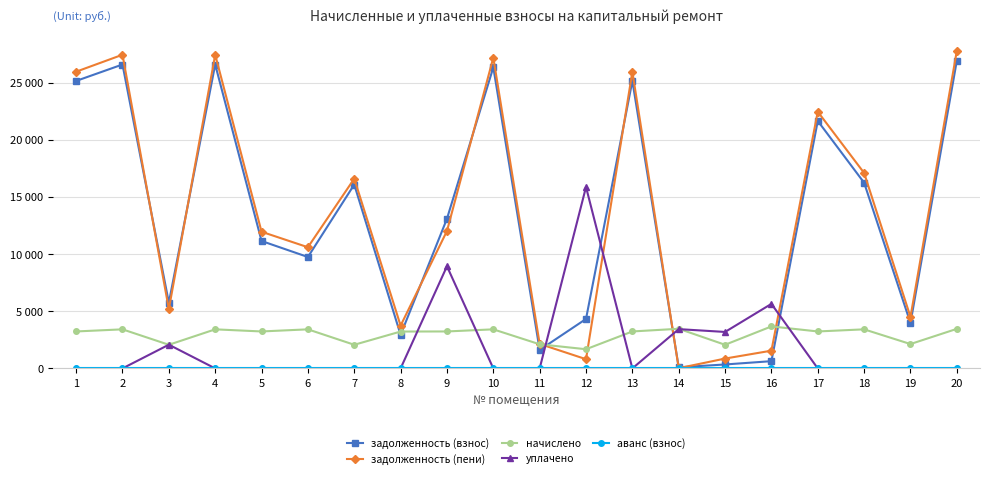

Read the задолженность (пени) value at 15.

861.4